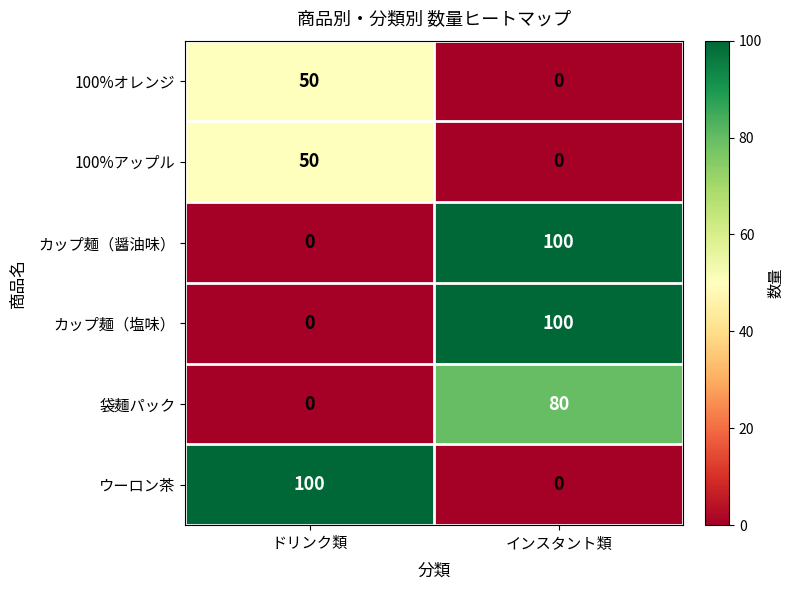

Count the number of categories in the chart.

2